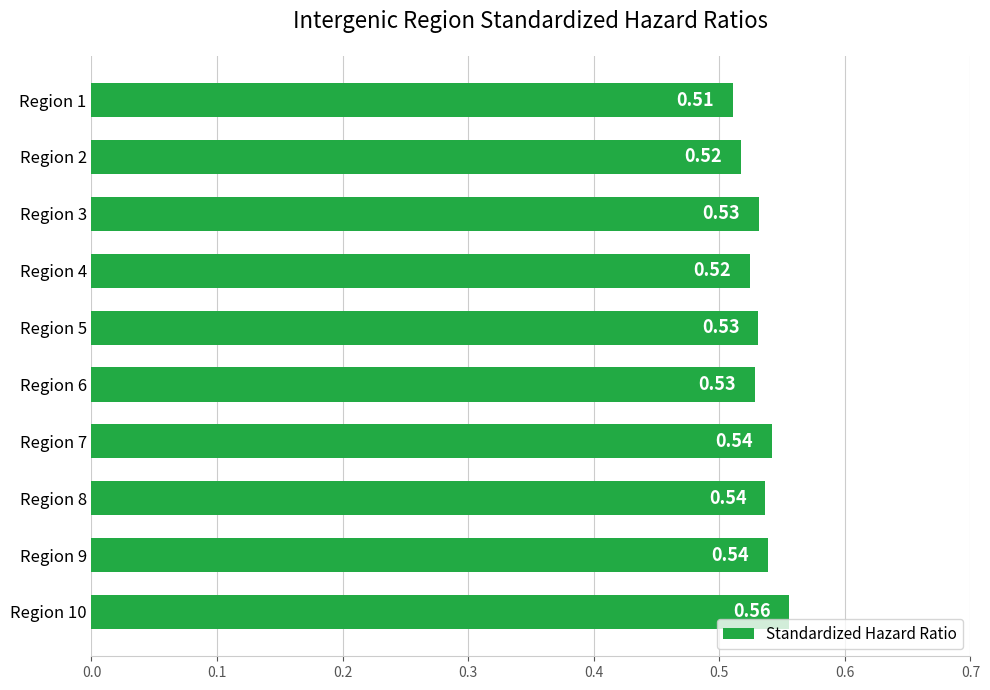

How many bars are there in total?

10